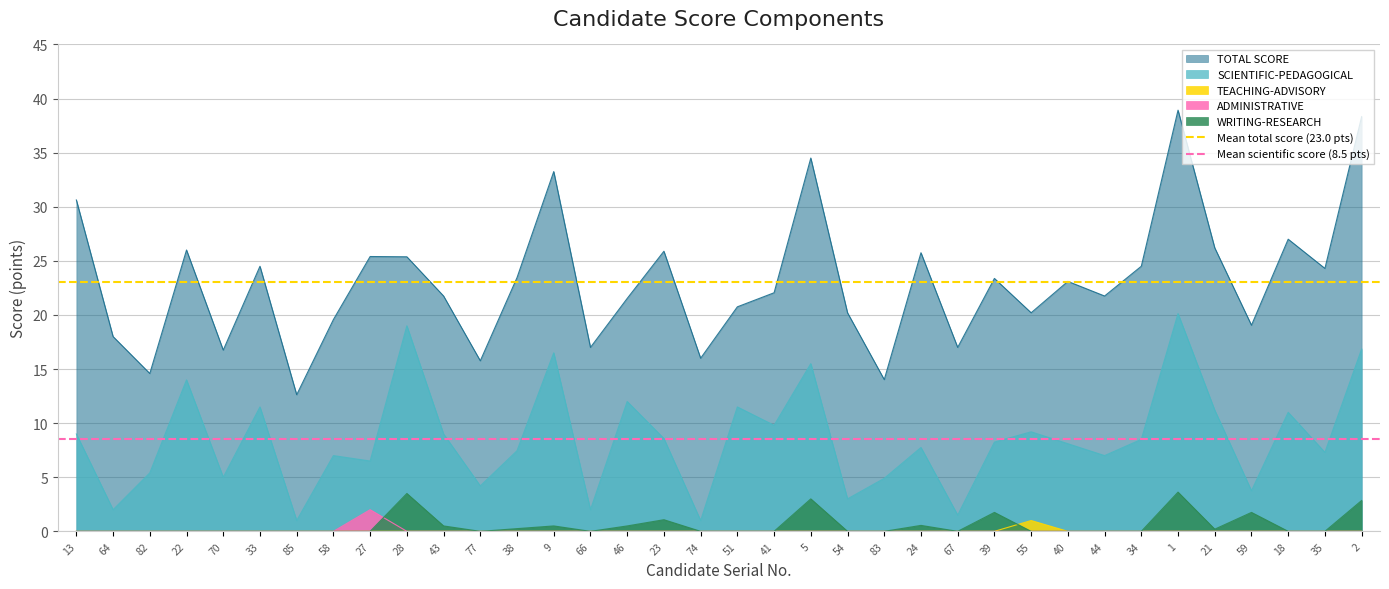

True or false: ADMINISTRATIVE and SCIENTIFIC-PEDAGOGICAL cross at least once.

False